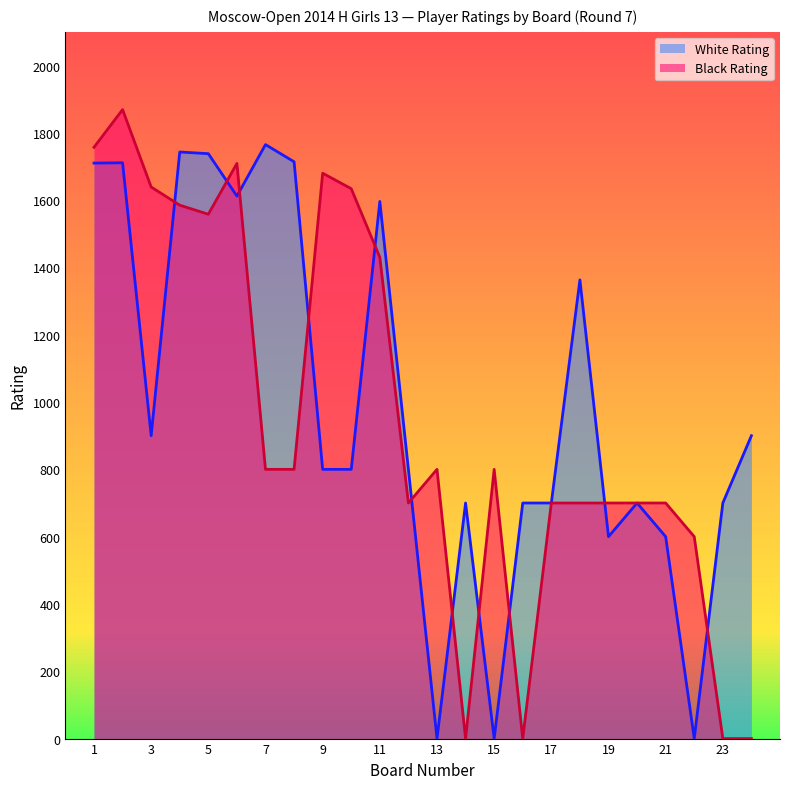

What is the difference between the Black Rating values at 20 and 24?

700